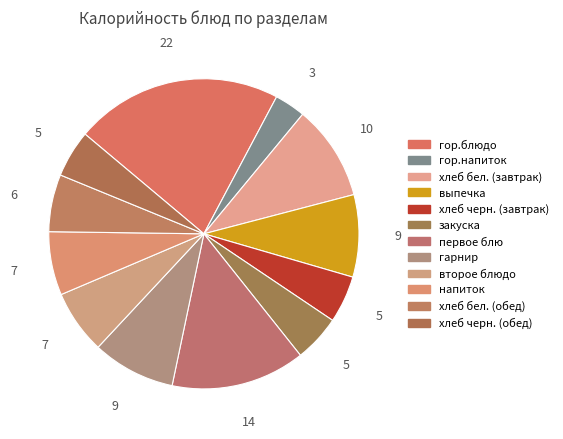

How many slices are in this pie chart?

12